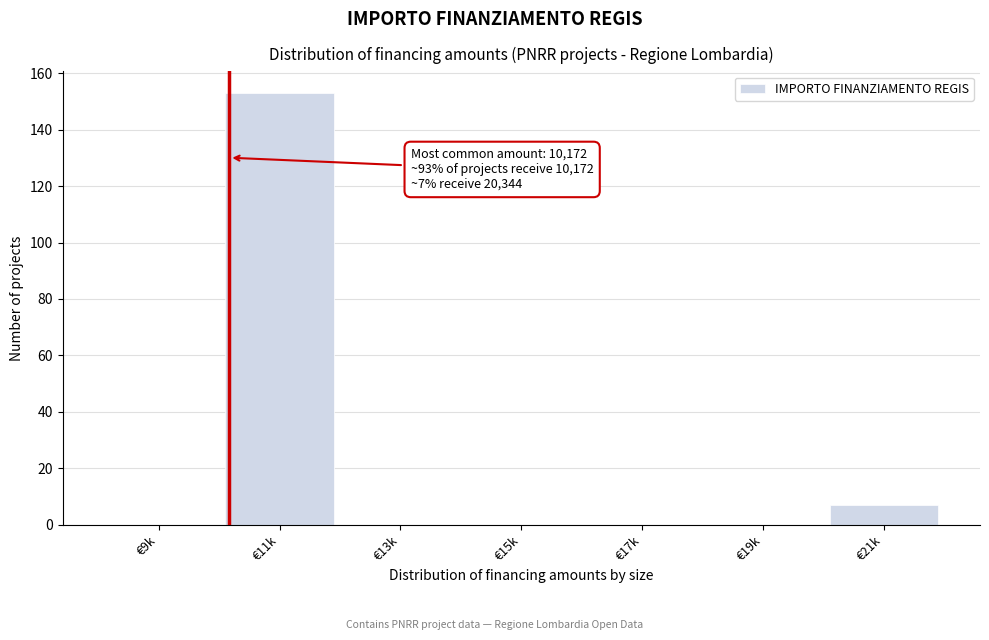

Reading left to right, list all the values displayed in this chart.

€9k=0	€11k=153	€13k=0	€15k=0	€17k=0	€19k=0	€21k=7